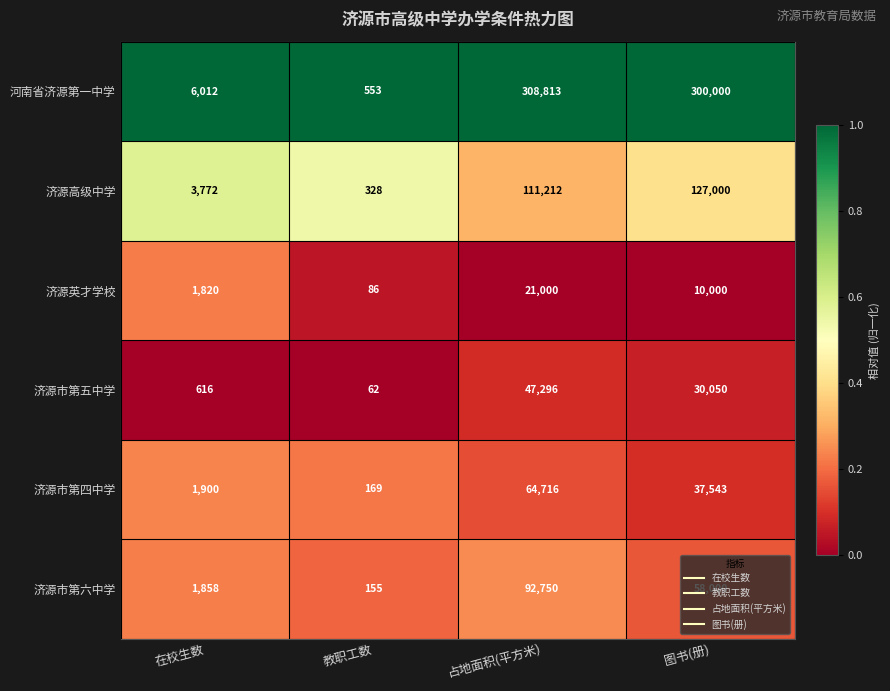

Between 占地面积(平方米) and 图书(册), which series saw the biggest shift?

济源市第六中学